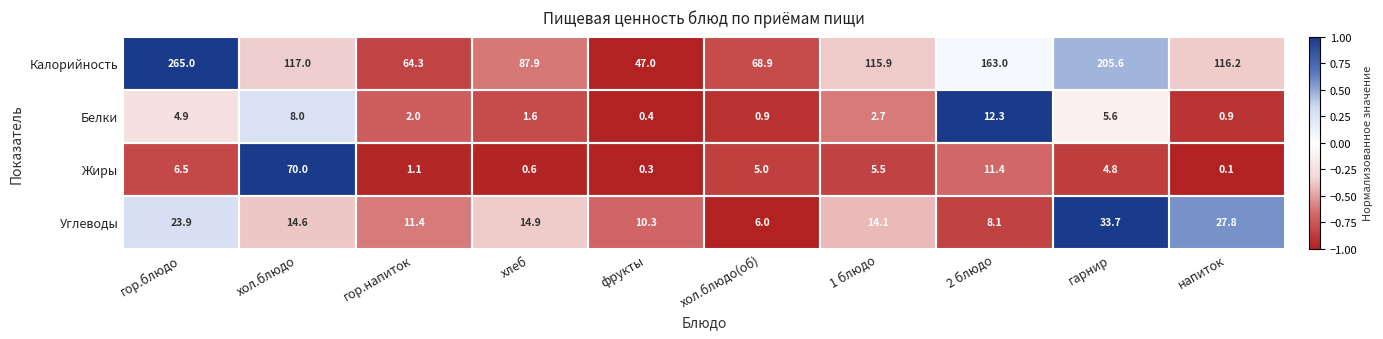

What is the maximum value for Белки?

12.3